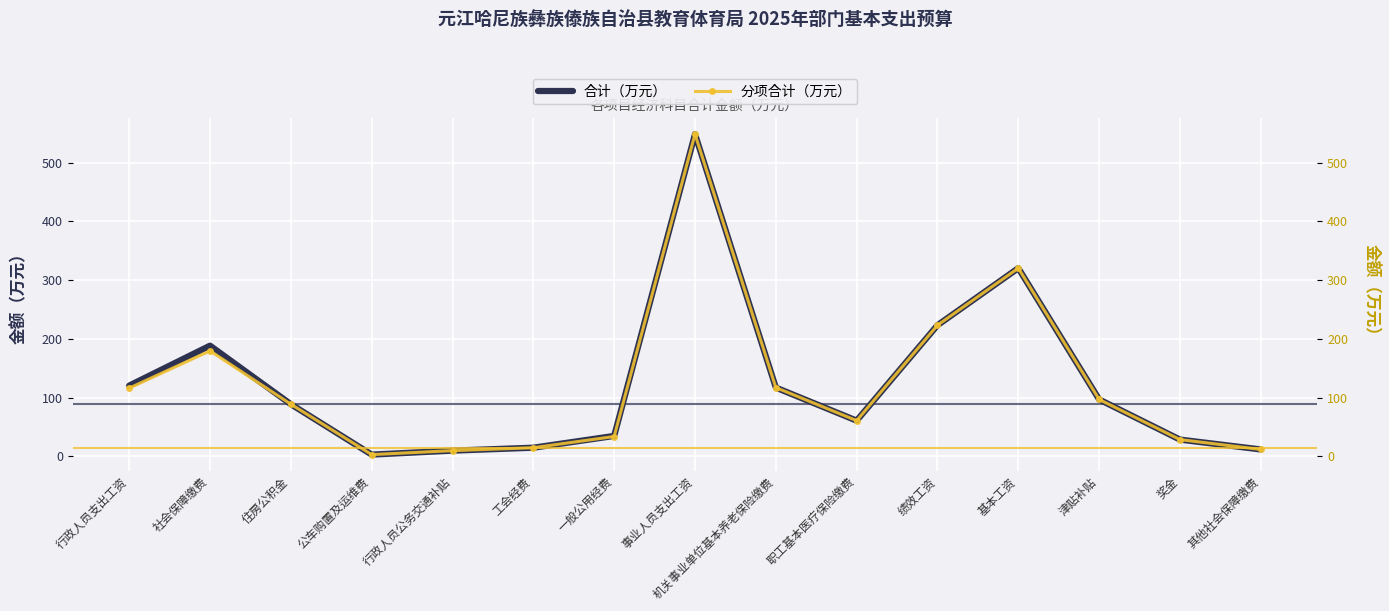

What is the difference between the second highest and minimum values in the 分项合计（万元） series?

317.4